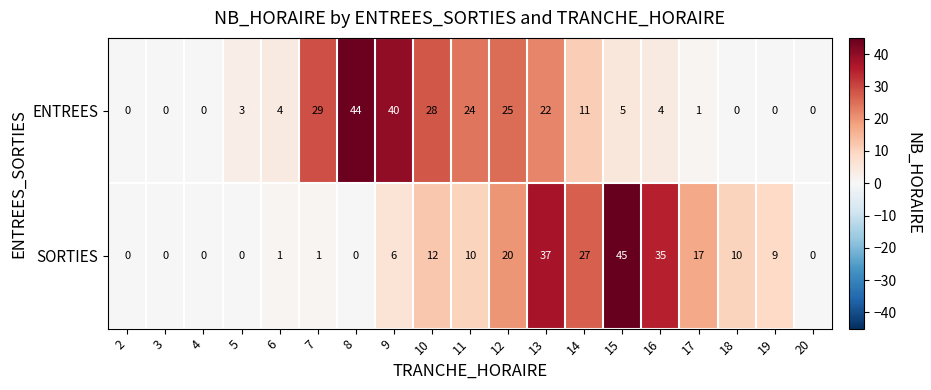

True or false: ENTREES has a value of 29 at 7.

True